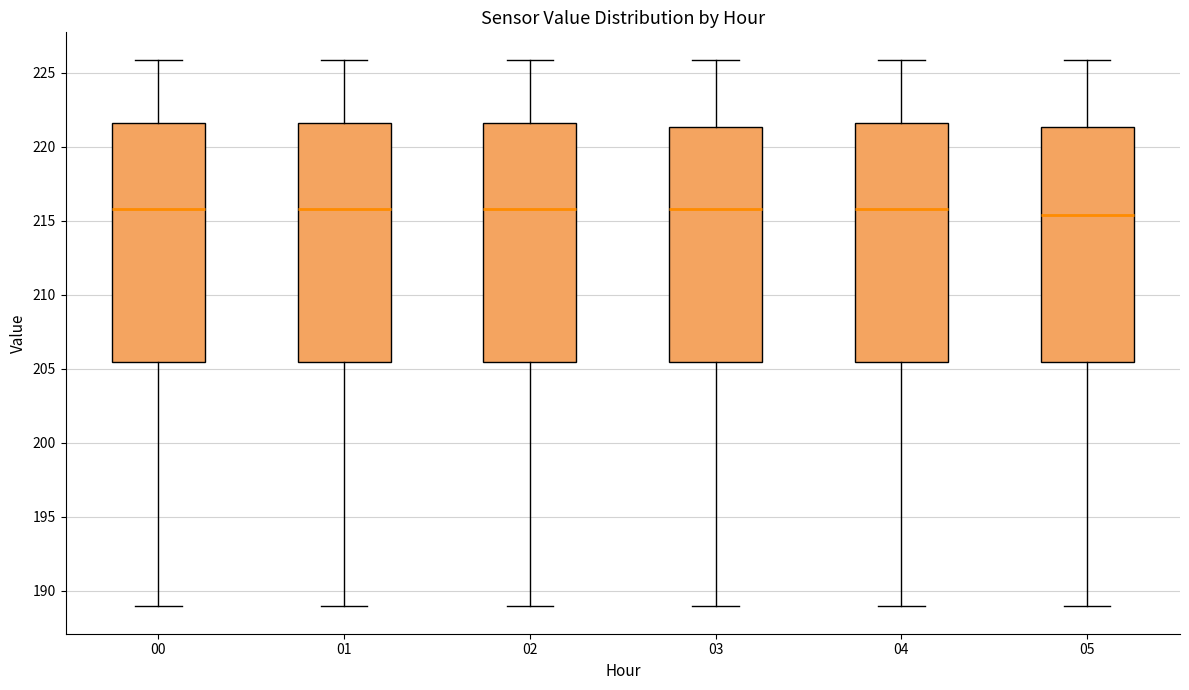

Where is the upper edge of the box at x = 01 on the y-axis? The values are not printed on the chart, so give them approximately, as read against the axis.

221.5